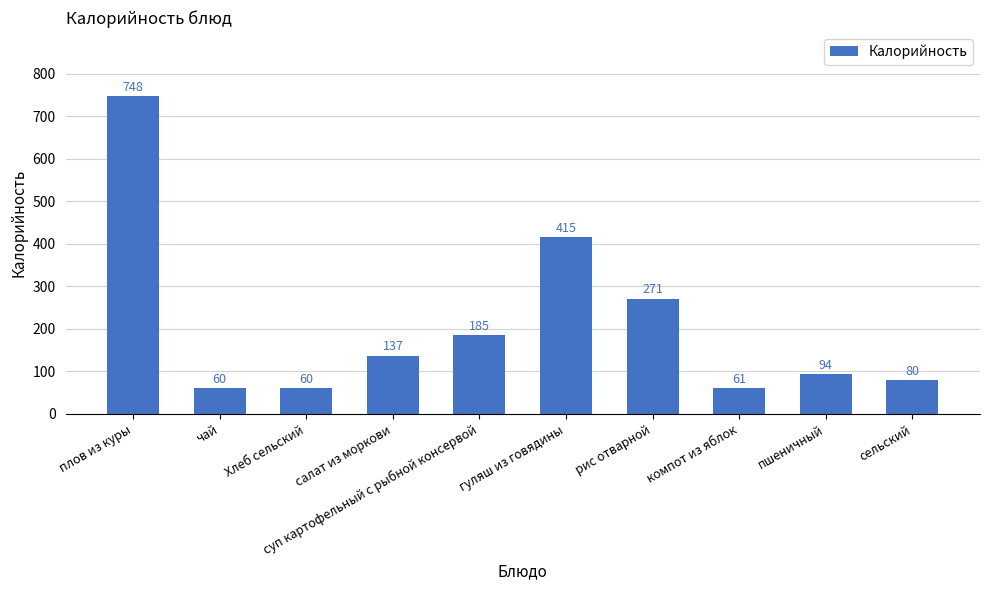

Does the chart contain any negative values?

No